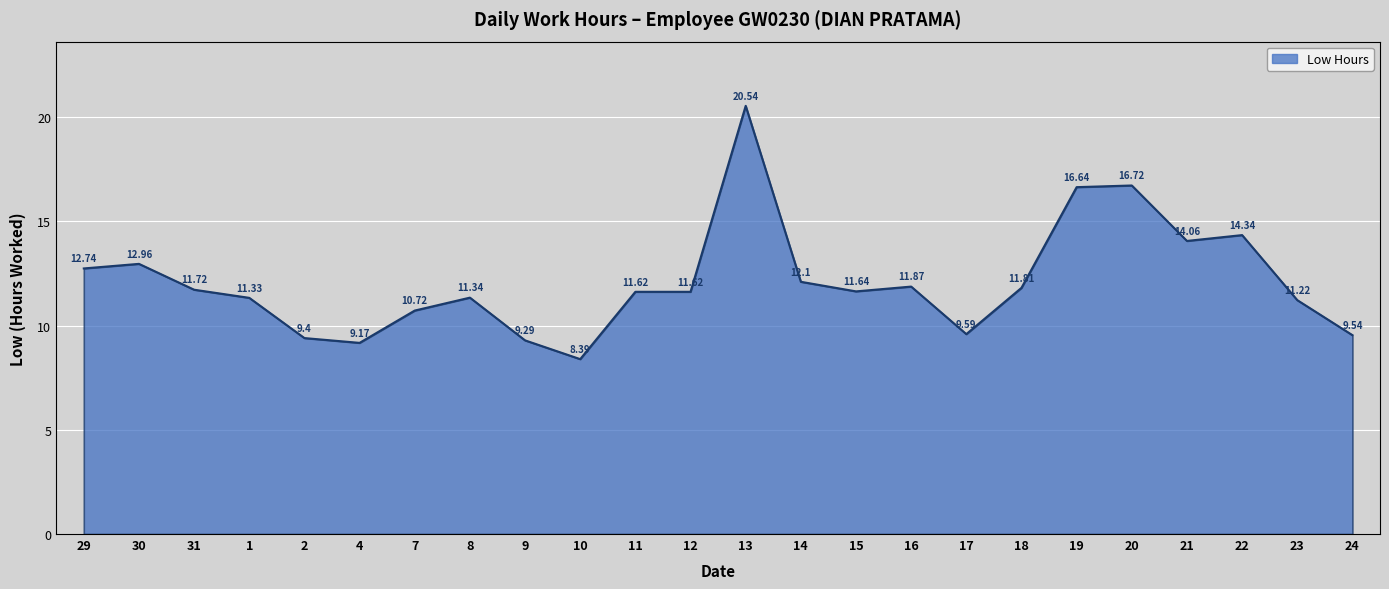

Approximately how many times larger is the value at 24 compared to 22?

0.7